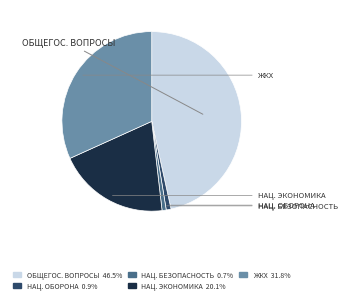

What is the largest slice in the pie chart?

ОБЩЕГОСУДАРСТВЕННЫЕ ВОПРОСЫ